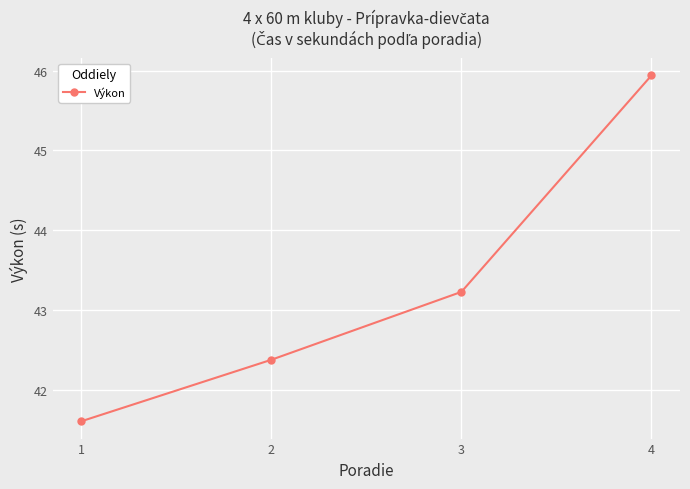

Does the chart have visible grid lines?

Yes